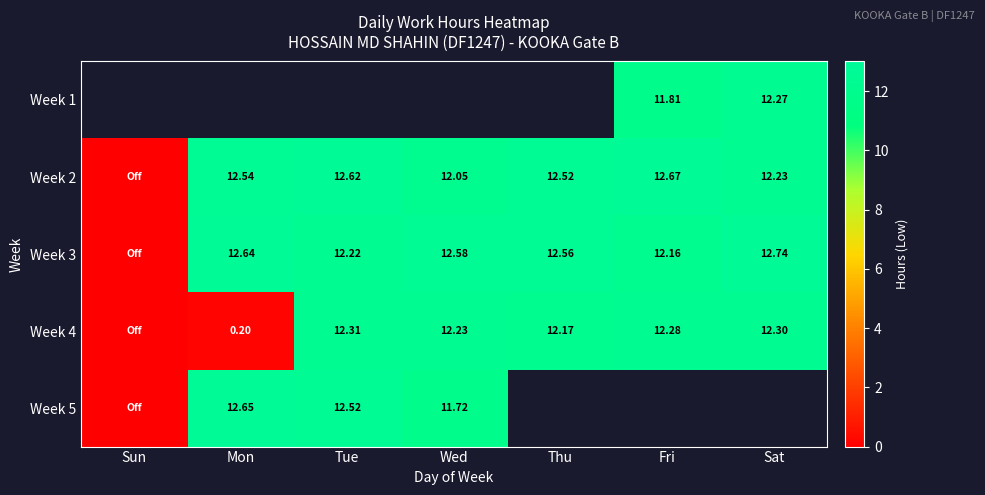

Is the value of Week 3 at Thu greater than the value of Week 1 at Fri?

Yes